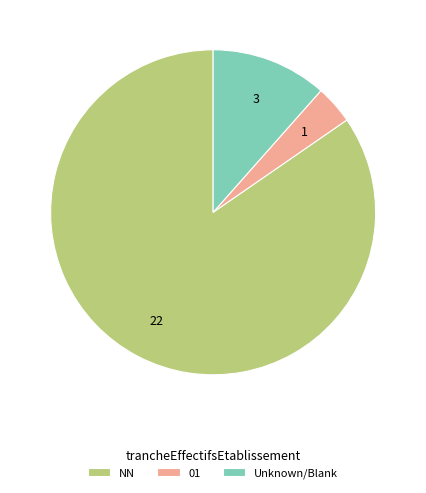

How many slices are in this pie chart?

3